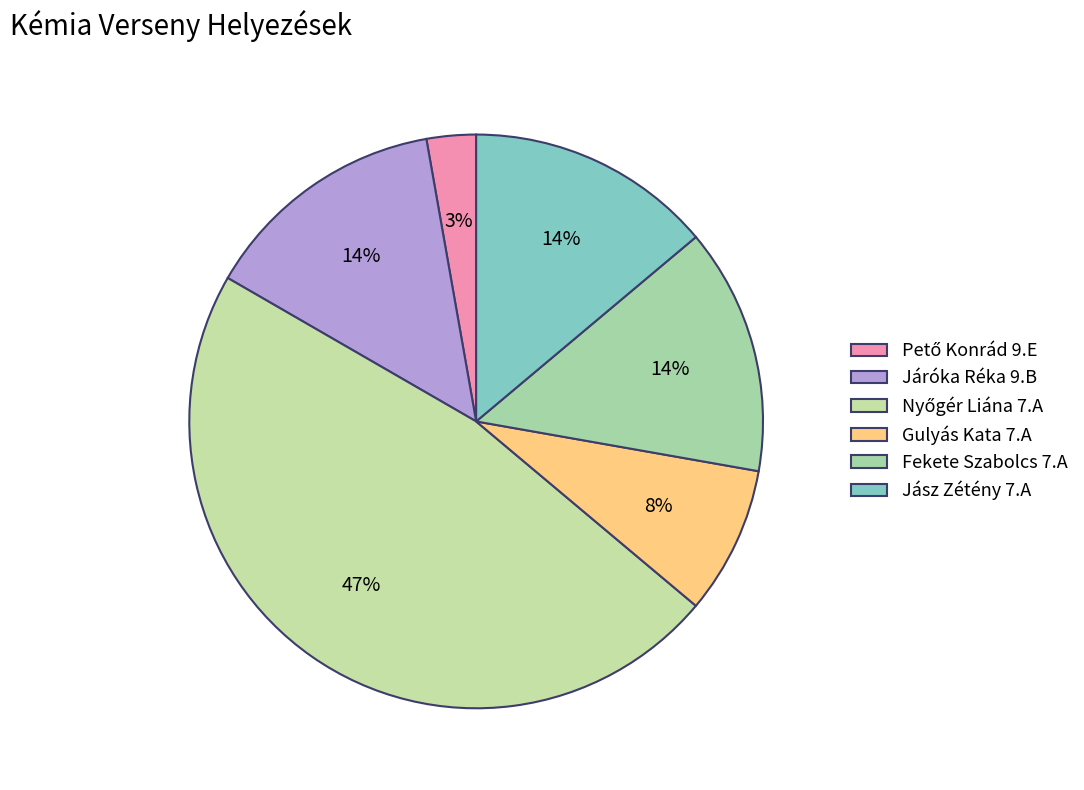

What is the largest slice in the pie chart?

Nyőgér Liána 7.A